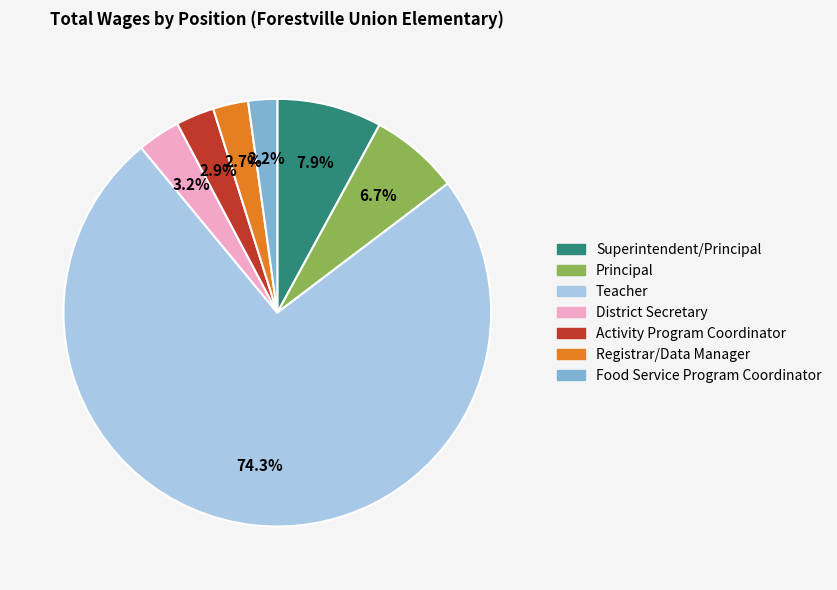

What is the largest slice in the pie chart?

Teacher